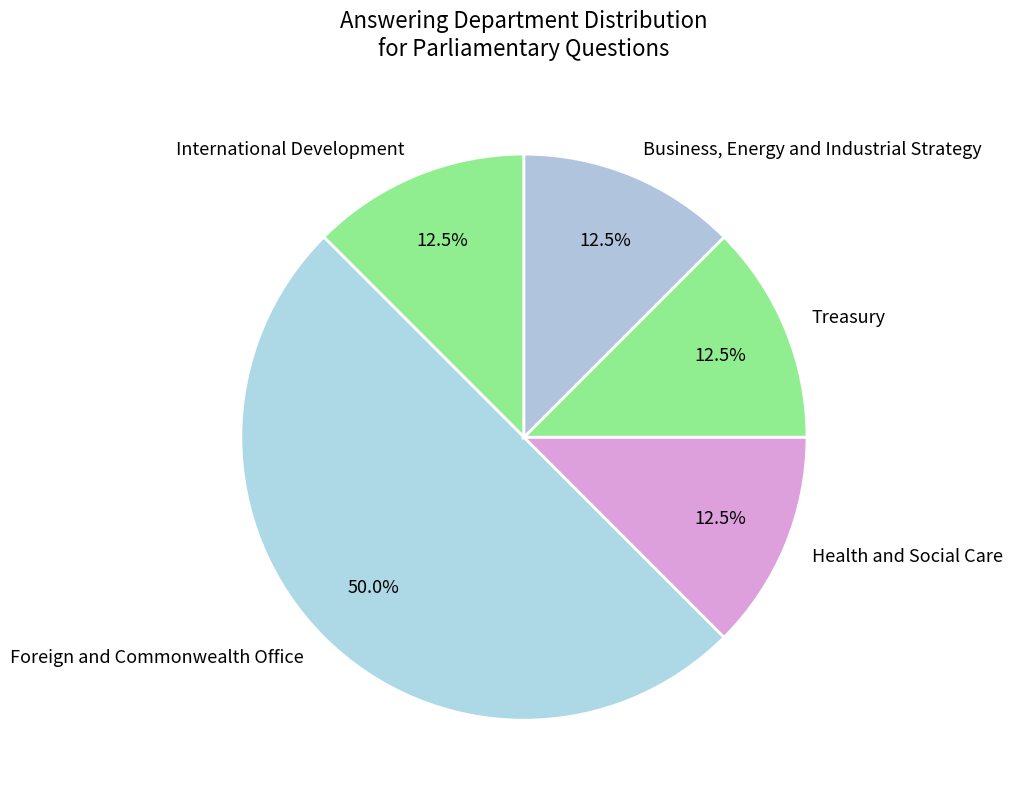

What percentage do International Development and Business, Energy and Industrial Strategy together represent?

25.0%